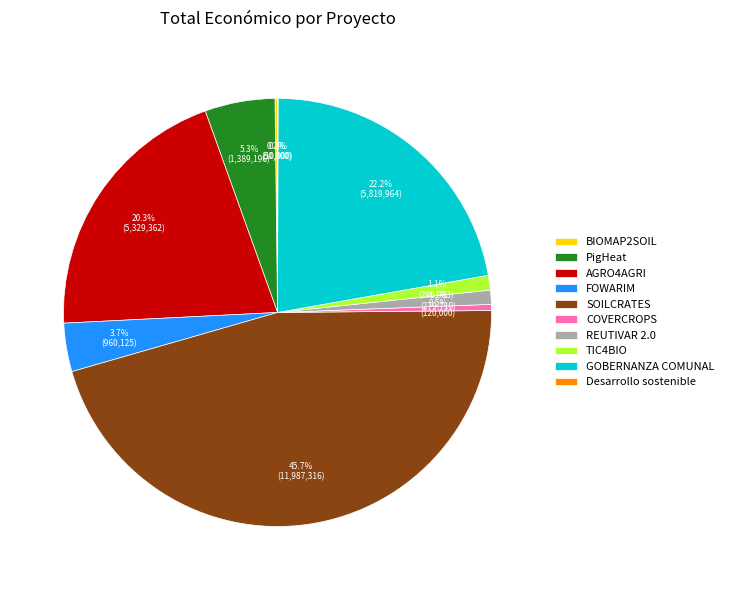

Is the sum of TIC4BIO and AGRO4AGRI greater than half?

No